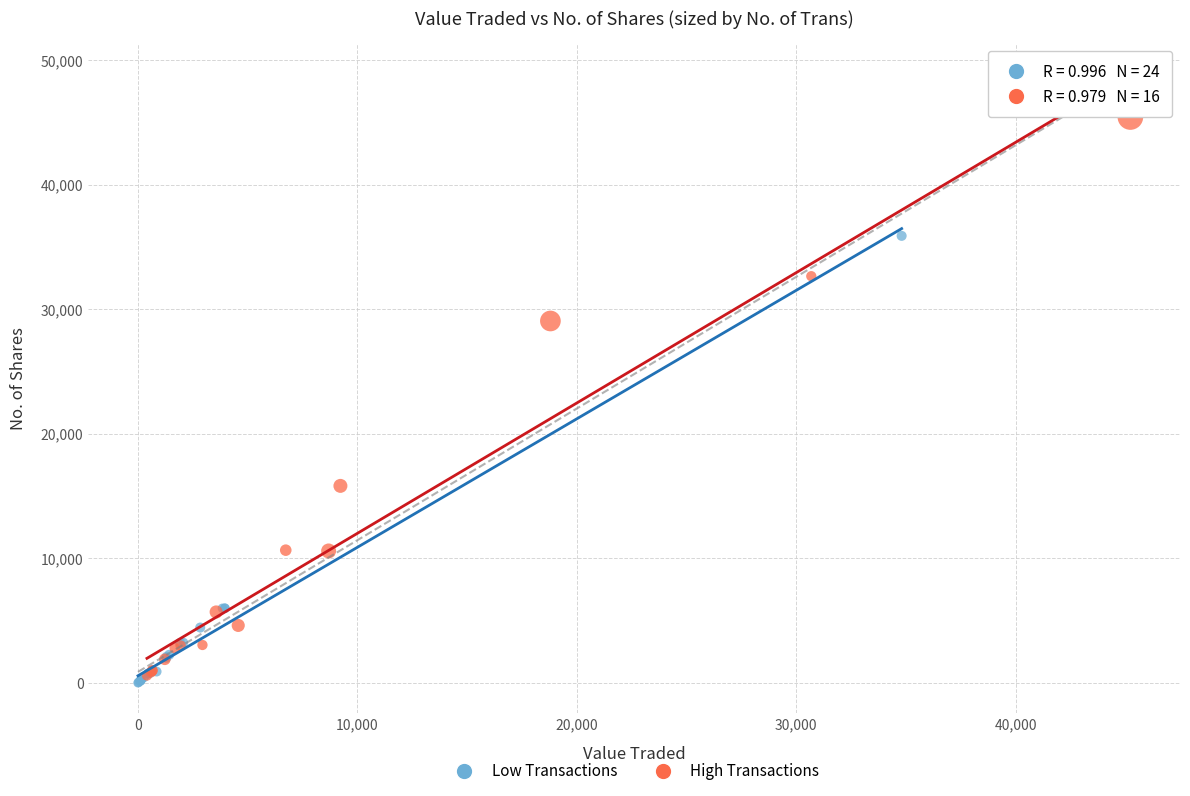

Which series contains the lowest Y value?

Low Transactions